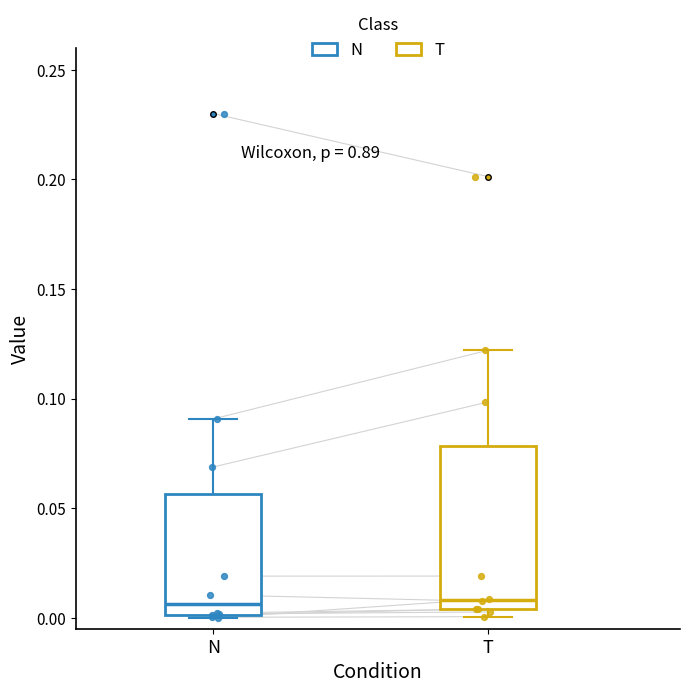

Where is the upper edge of the box for N on the y-axis? The values are not printed on the chart, so give them approximately, as read against the axis.

0.055